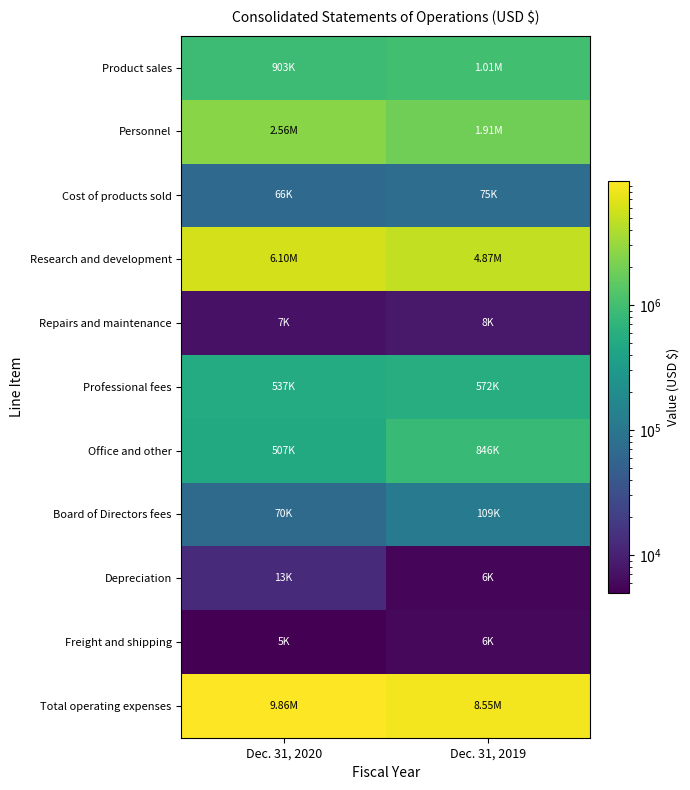

What is the greatest value displayed?

9864781